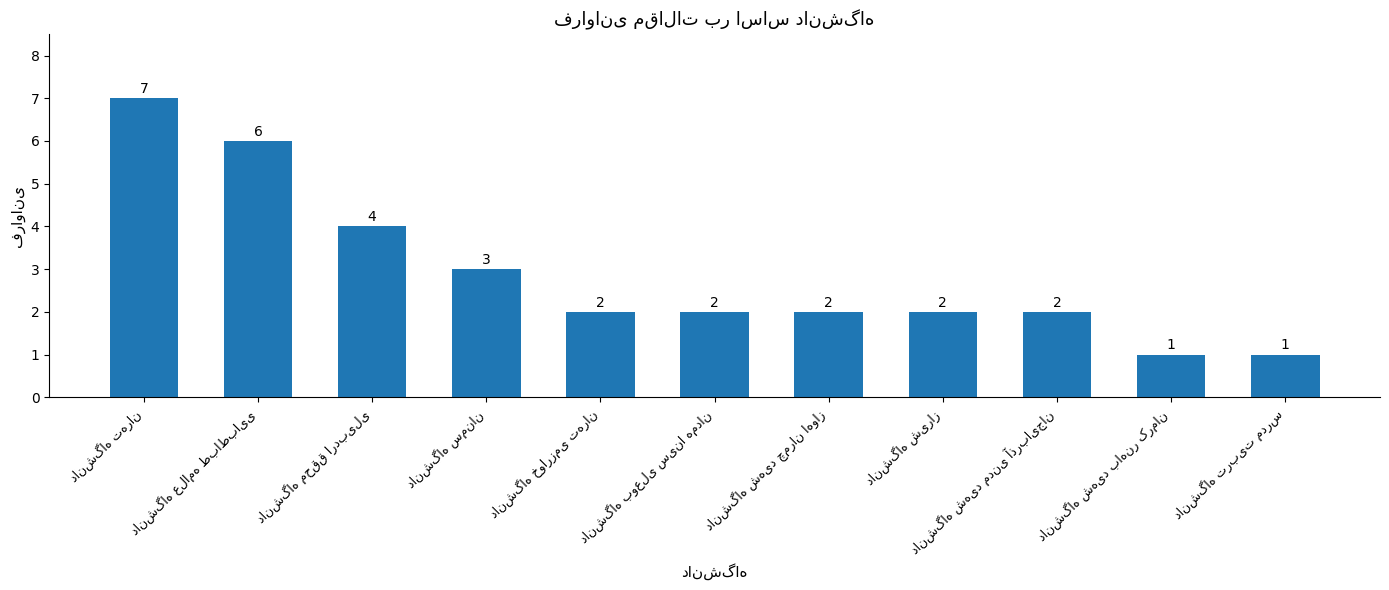

Count the values in the range 2 to 4.

7